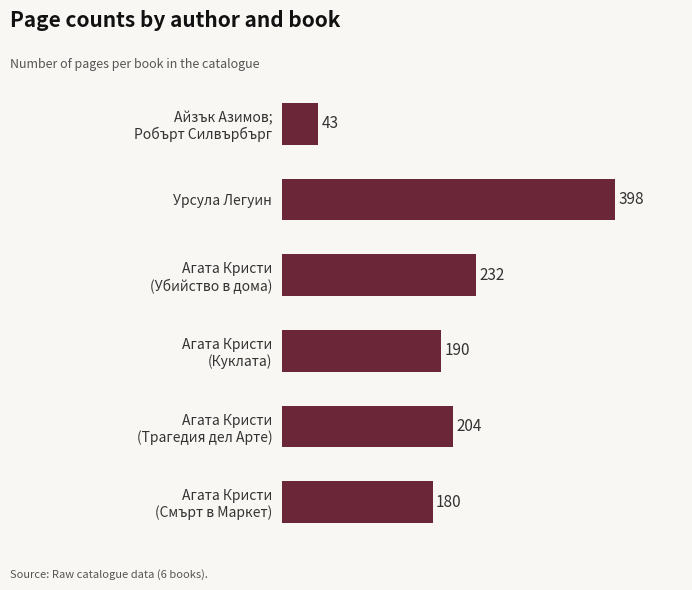

True or false: the data shows 398 at Урсула Легуин.

True